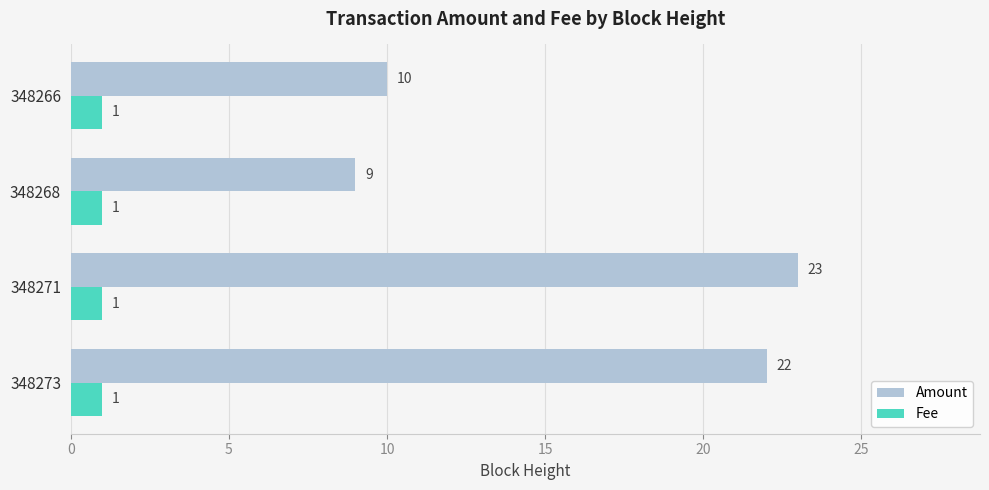

List the labels in order of Amount value, largest first.

348271, 348273, 348266, 348268